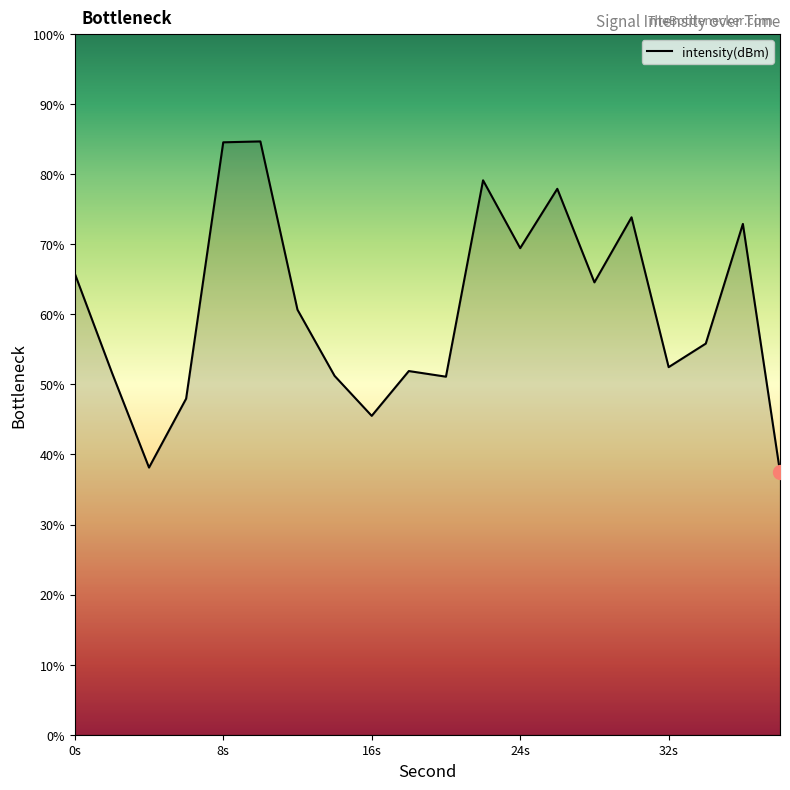

What is the difference between the maximum and minimum values?

47.2